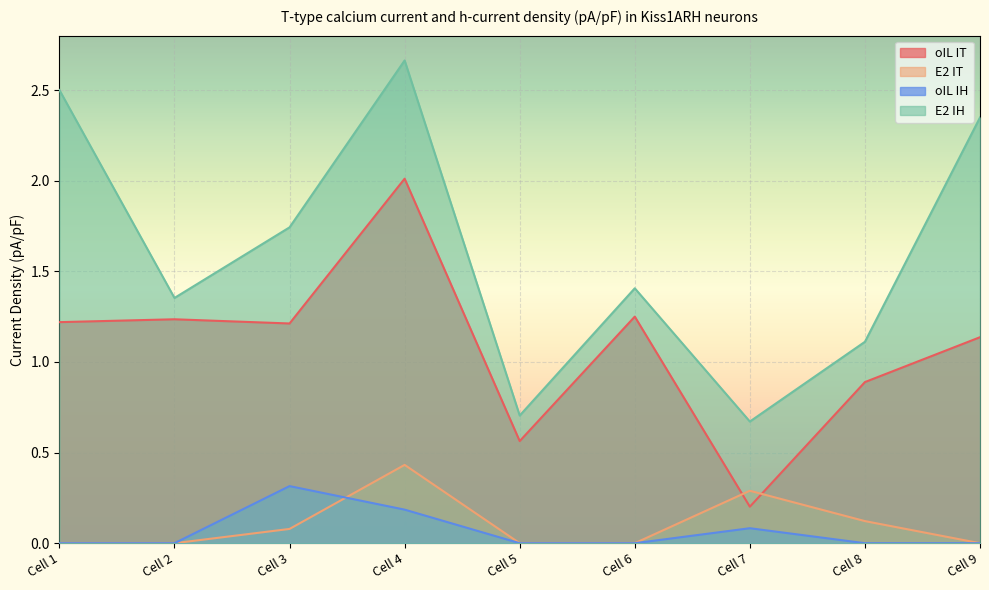

Between Cell 3 and Cell 2, which is larger?

Cell 2